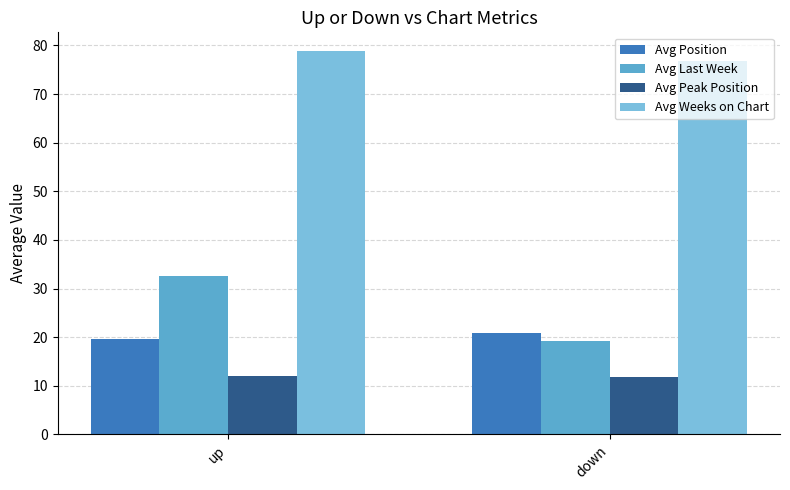

Is it true that Avg Peak Position equals 18.5 at down?

False